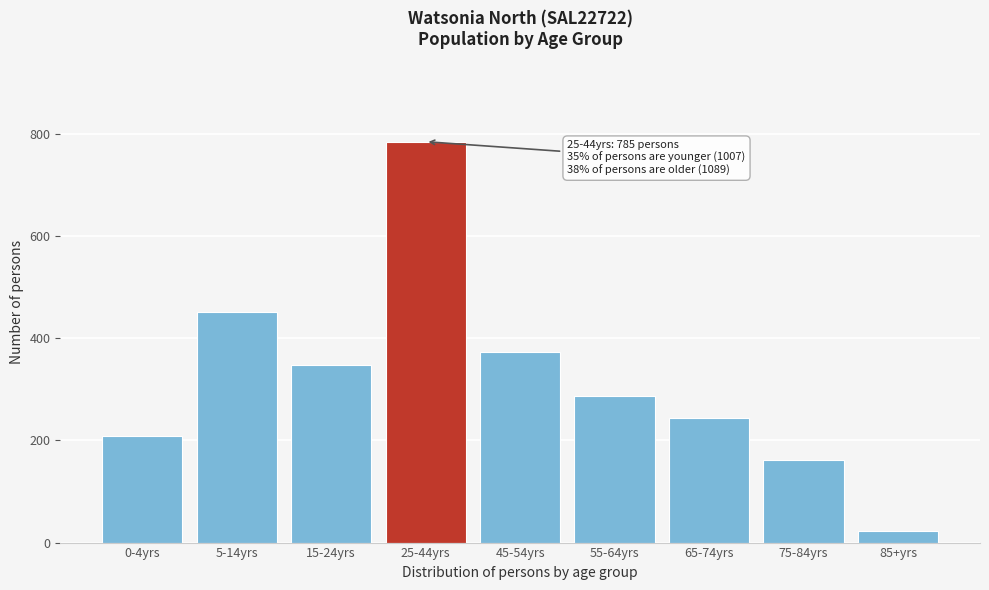

Reading left to right, extract all data points from this chart.

0-4yrs=208	5-14yrs=451	15-24yrs=348	25-44yrs=785	45-54yrs=374	55-64yrs=287	65-74yrs=244	75-84yrs=161	85+yrs=23